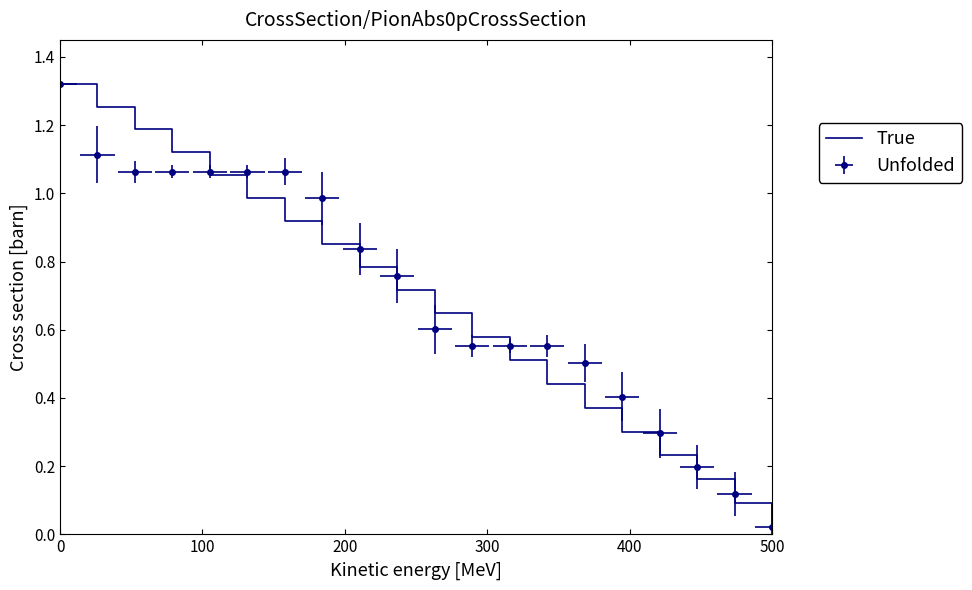

What is the greatest value displayed?

1.3